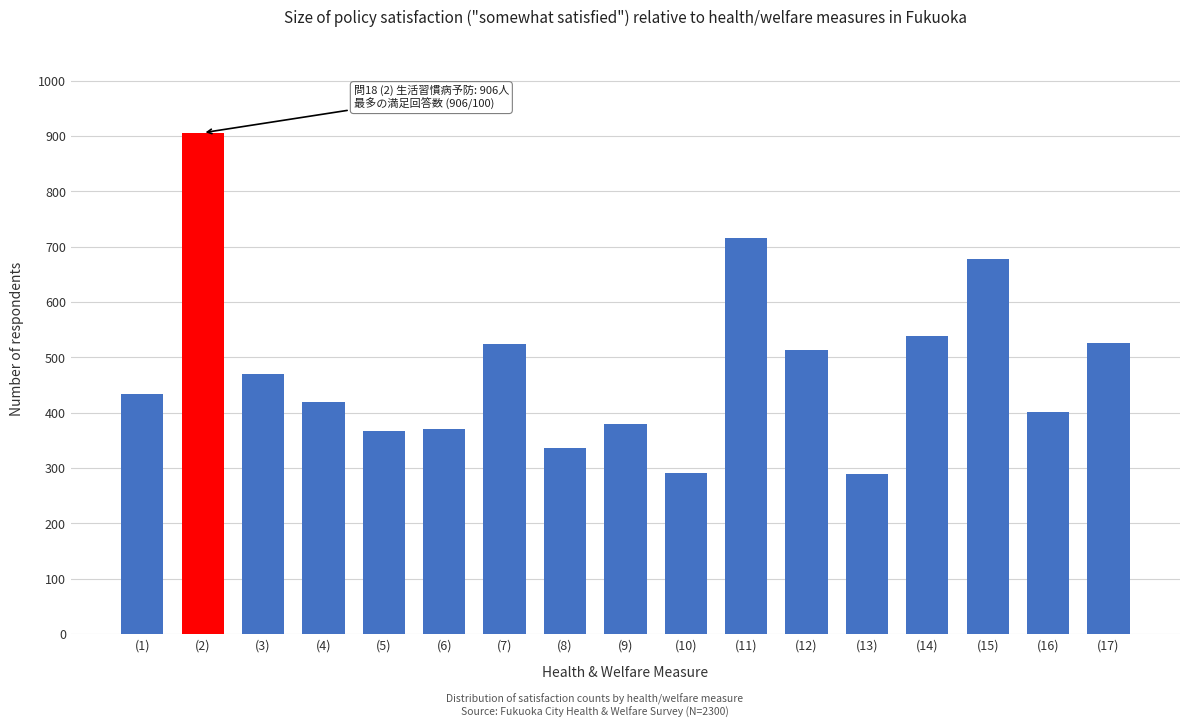

At which category does the chart reach its peak across all series?

(2)